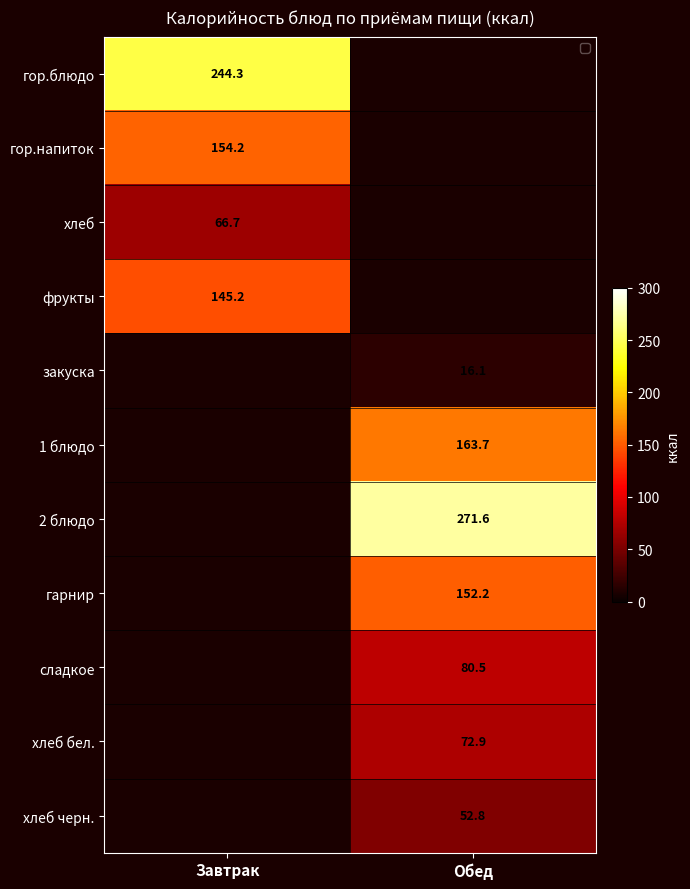

What is the greatest value displayed?

271.6